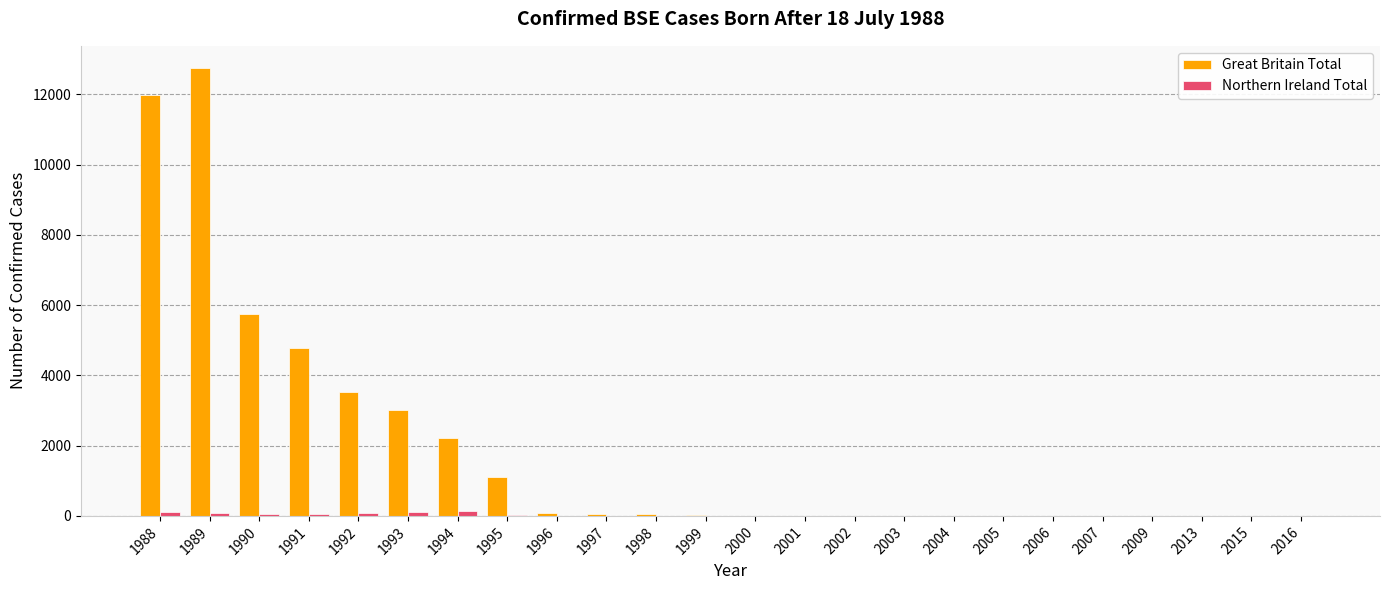

At which category is the sum across all series the highest?

1989